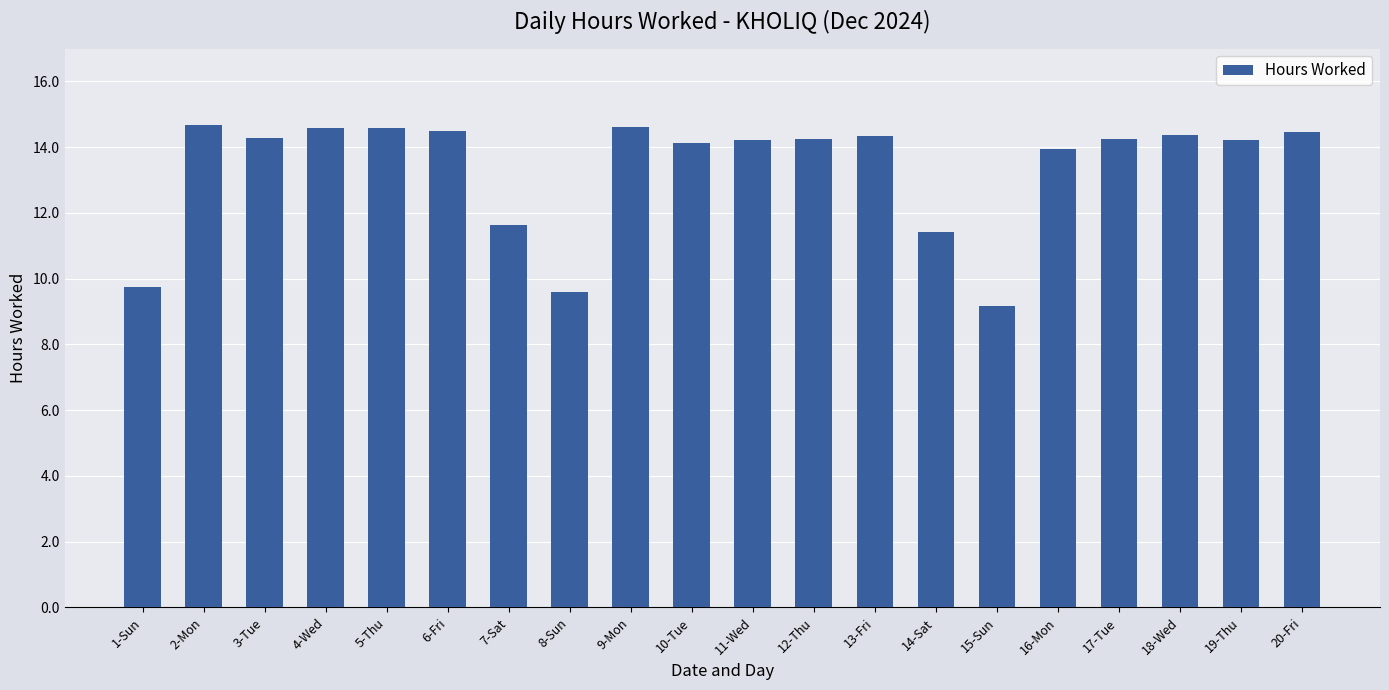

At which category does the chart reach its minimum across all series?

15-Sun